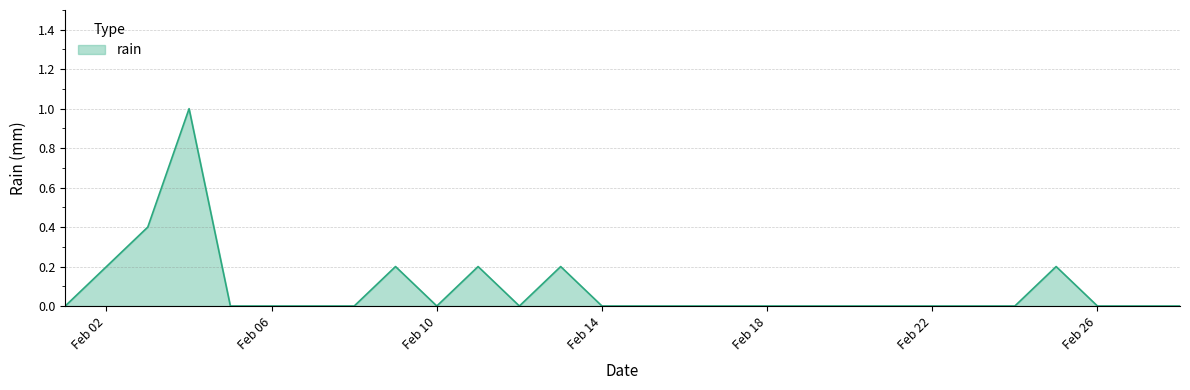

True or false: there are more than 1 points higher than both neighbors.

True